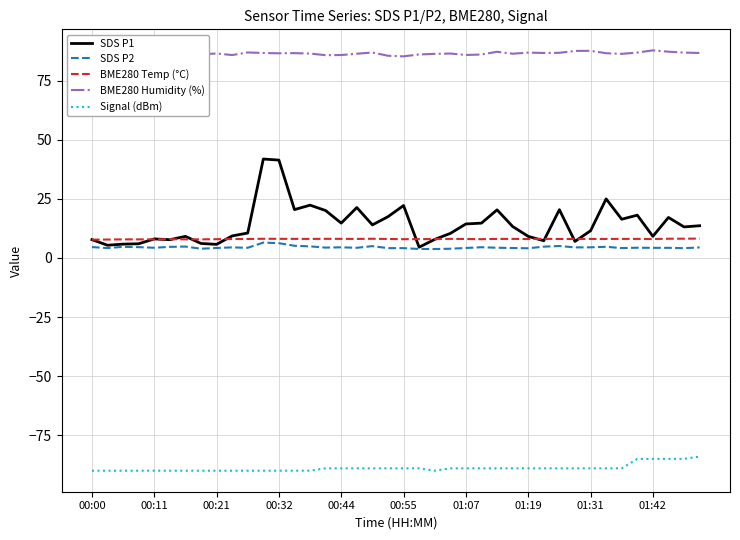

Which series has the widest spread of values?

SDS P1